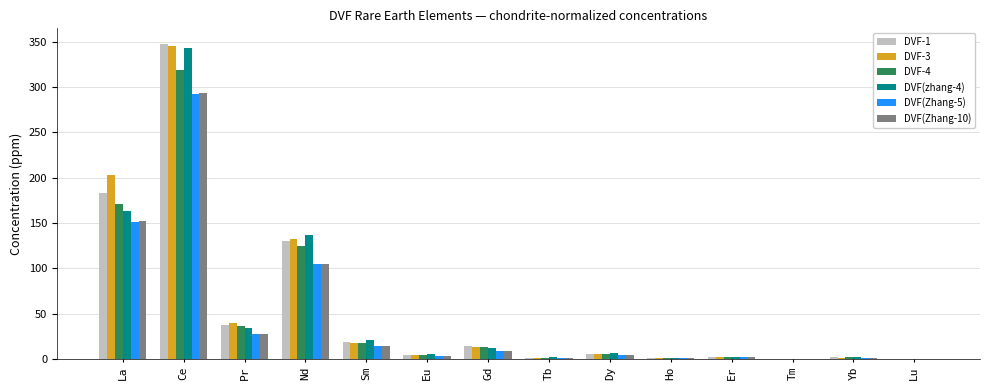

What is the total value across all series at Sm?

103.9